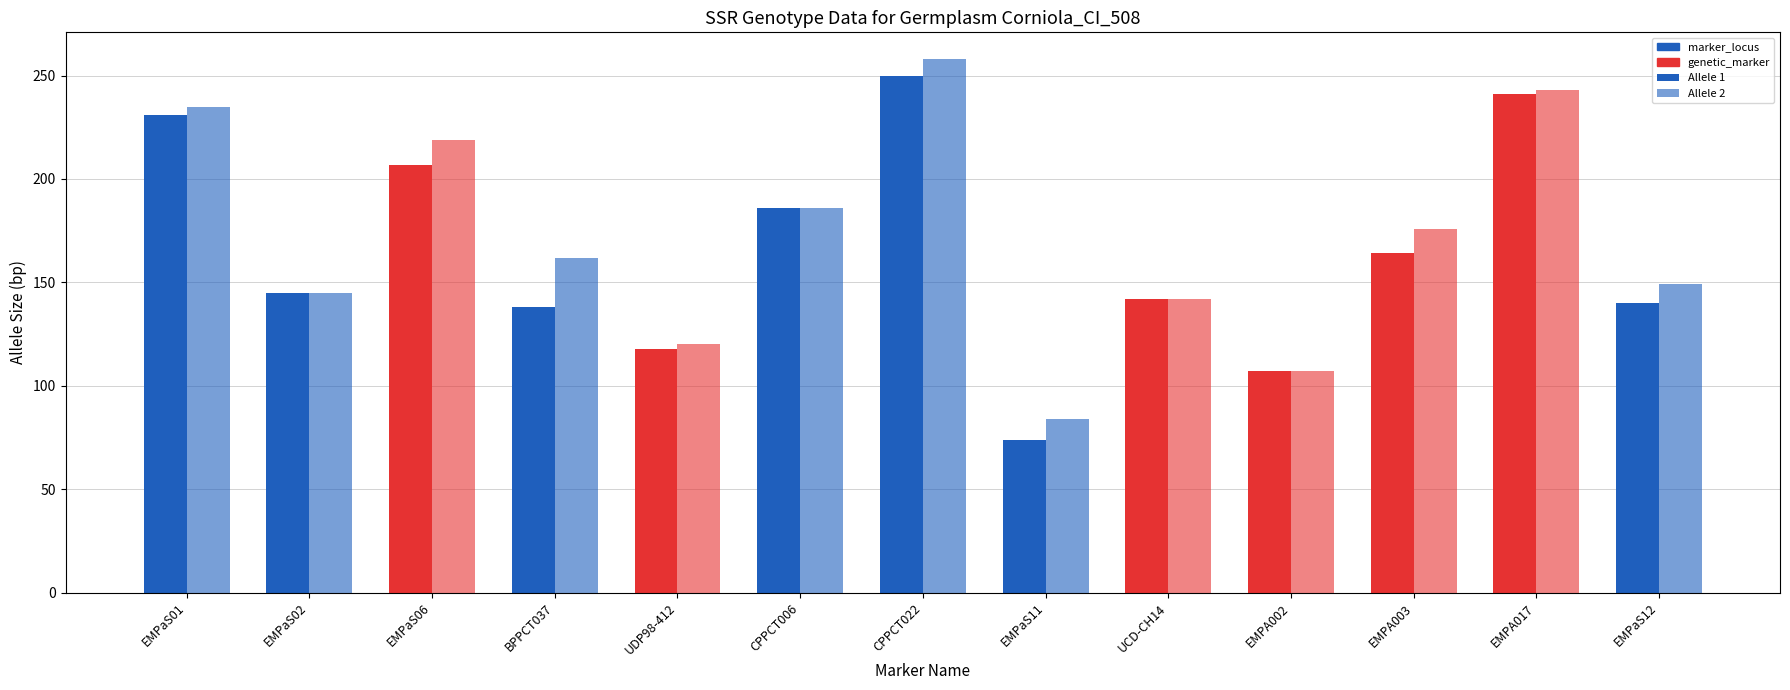

How many categories are shown in the chart?

13